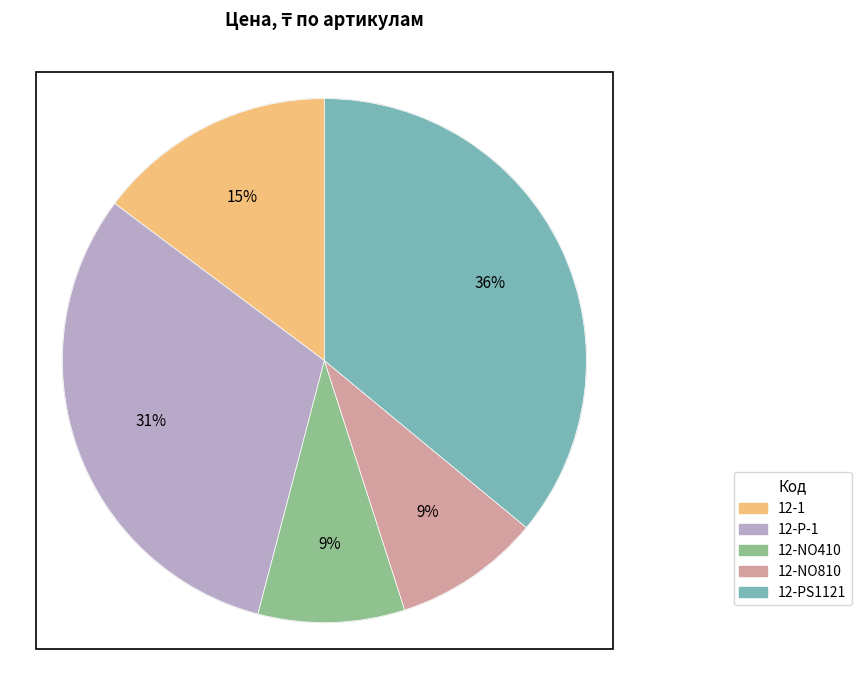

Is there a majority slice in this chart?

No